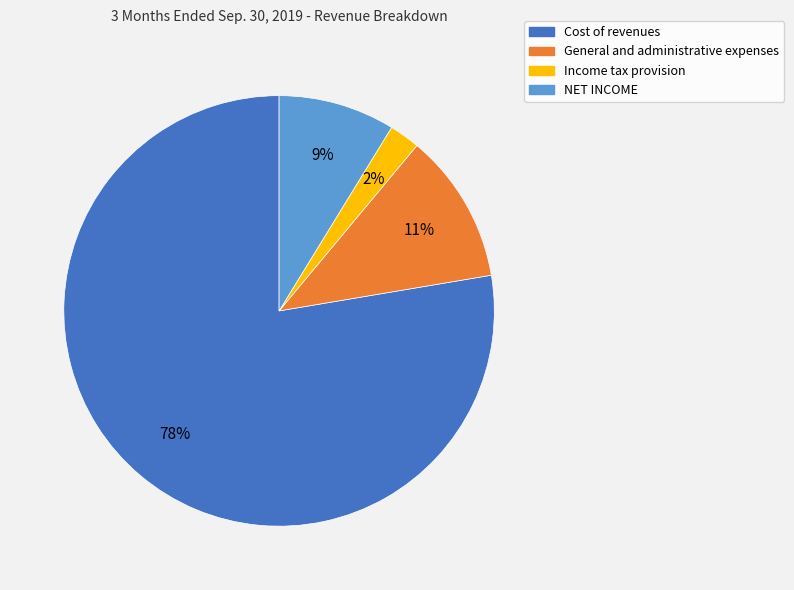

Which has a higher value, Cost of revenues or General and administrative expenses?

Cost of revenues